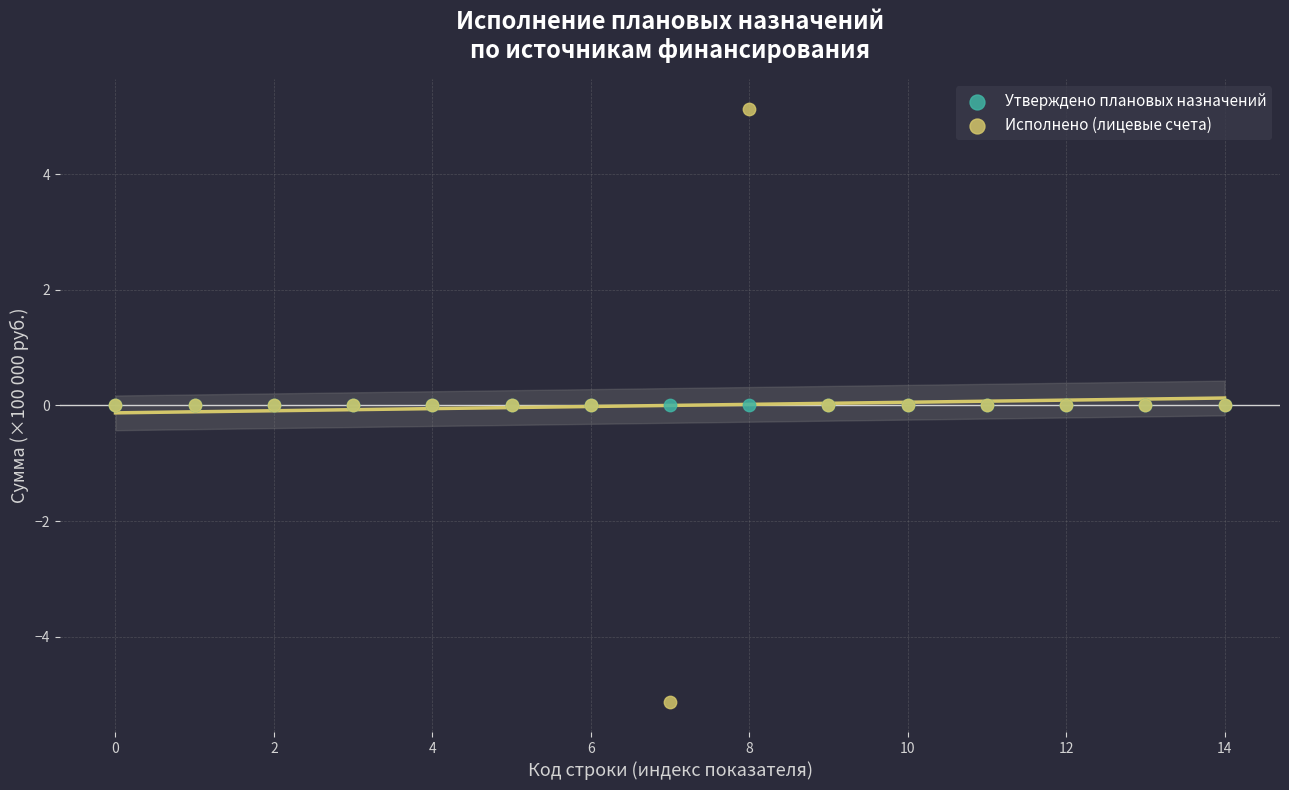

Which series reaches the minimum Y coordinate?

Исполнено (лицевые счета)